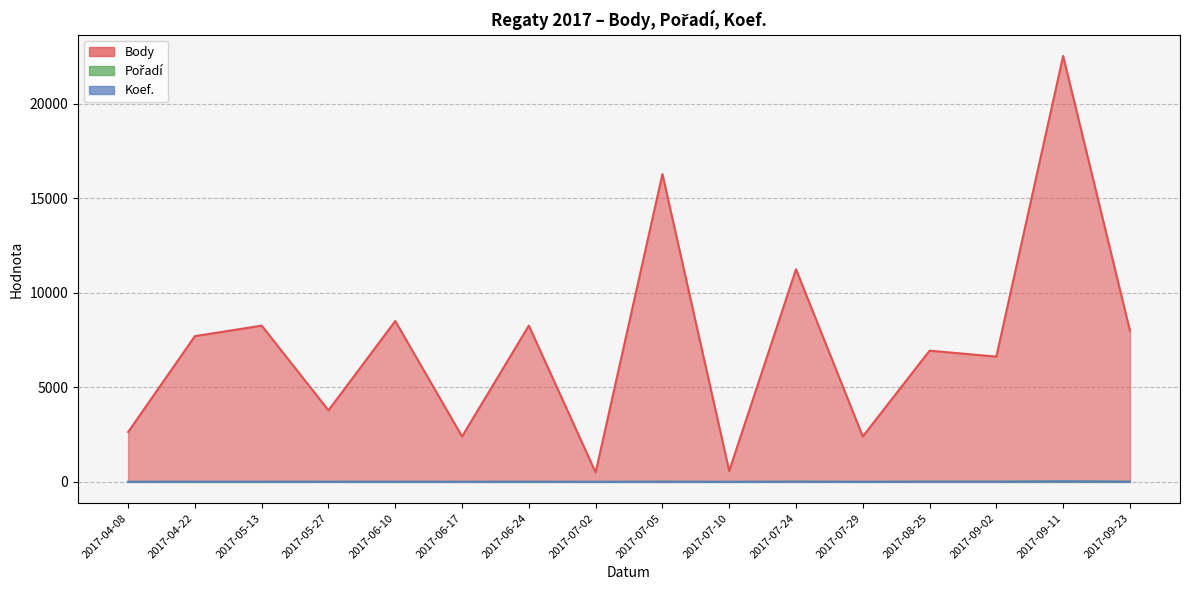

Which series has the widest spread of values?

Body